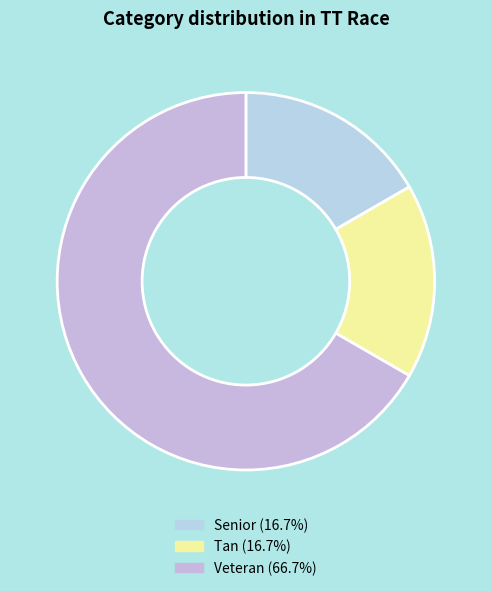

Which category has the smallest portion of the pie?

Senior